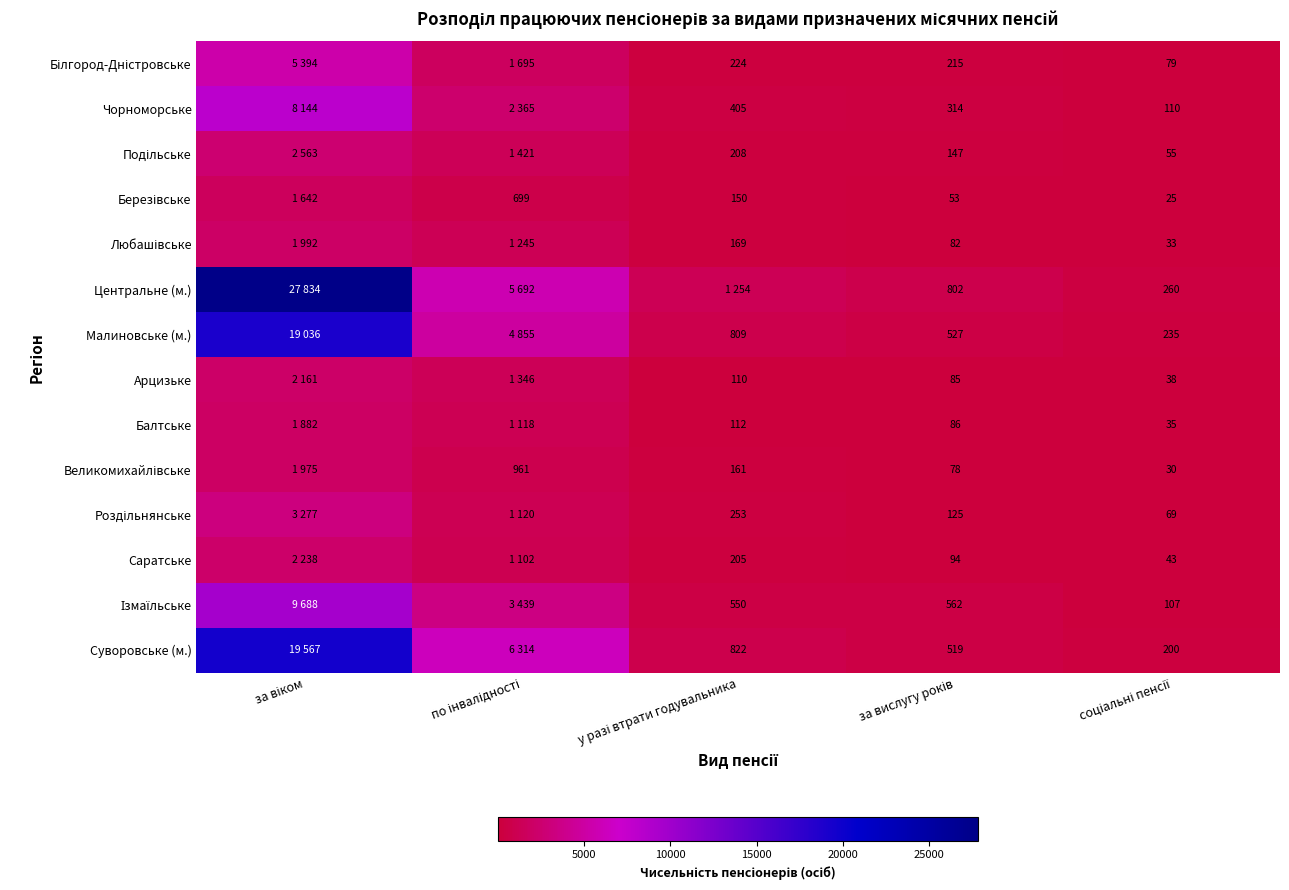

The Білгород-Дністровське series shows 360 at за вислугу років. True or false?

False